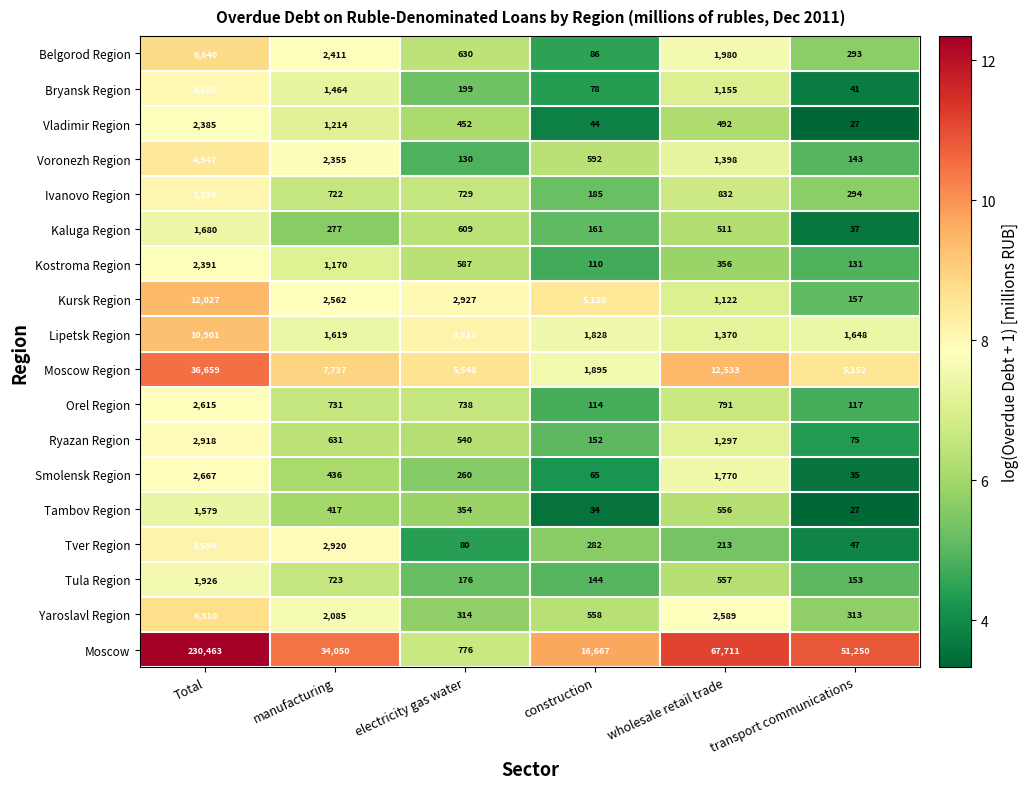

Read the Voronezh Region value at electricity gas water, to the nearest 10.

130